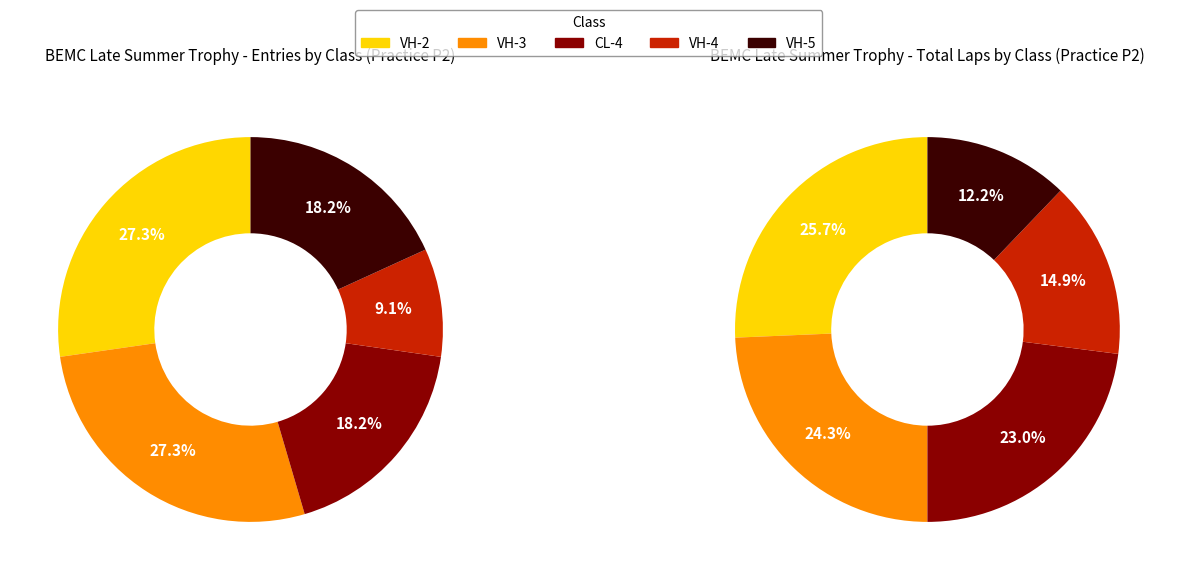

Is there any slice that represents more than half of the pie?

No